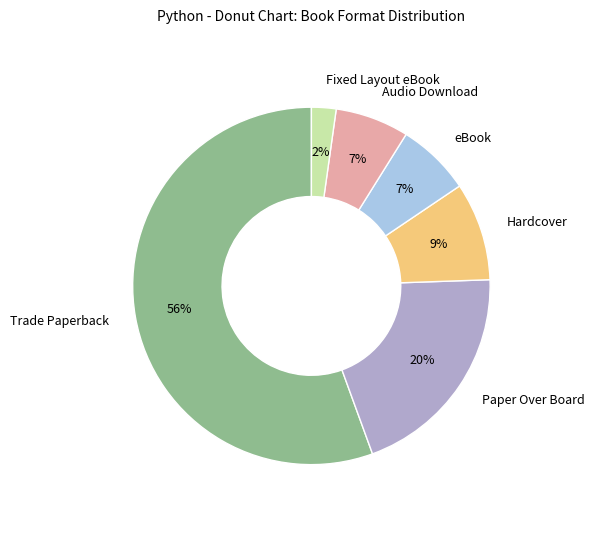

To the nearest percent, what is the difference between the largest and smallest slice percentages?

53%